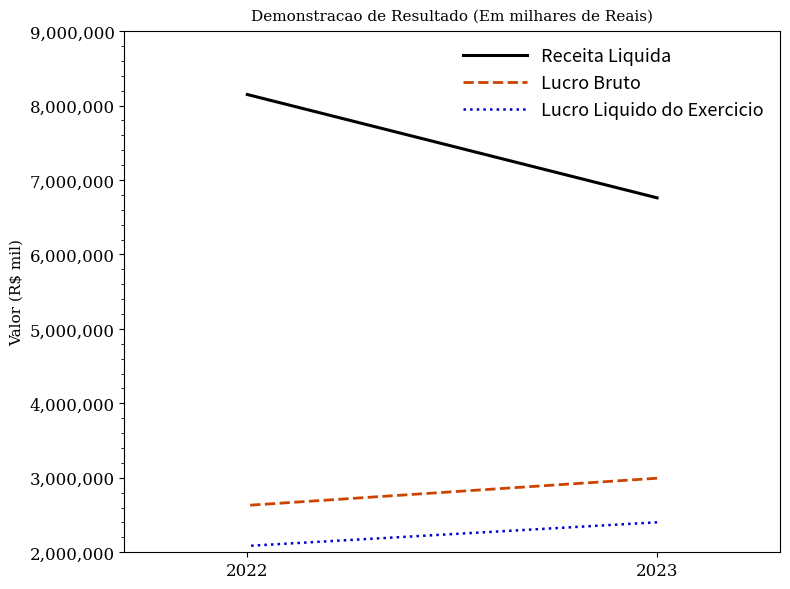

Between 2022 and 2023, which is larger?

2022